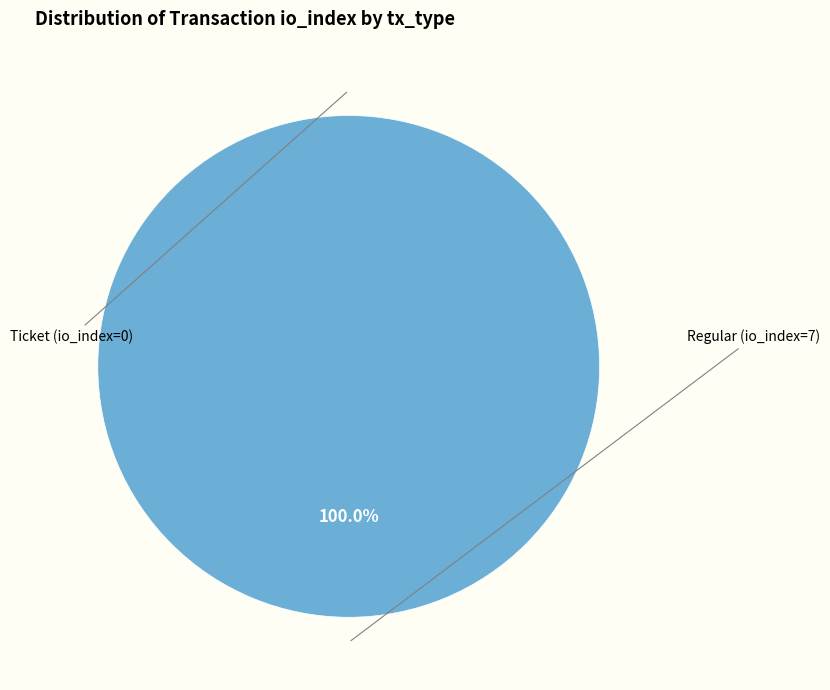

Count the number of slices in the pie.

2